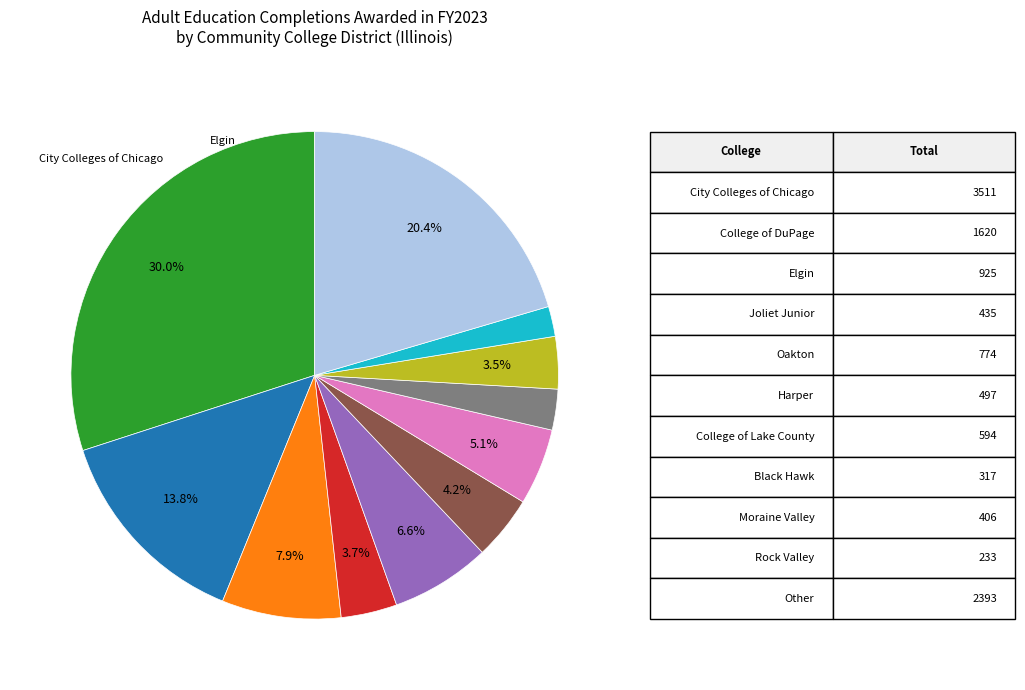

How many slices are in this pie chart?

11